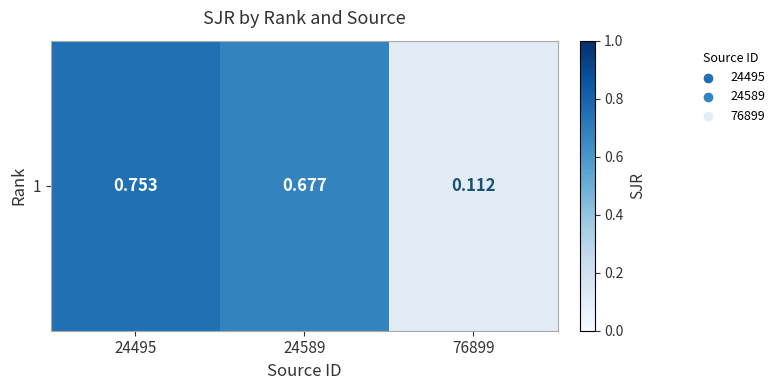

The value at 24495 is 0.8. True or false?

True